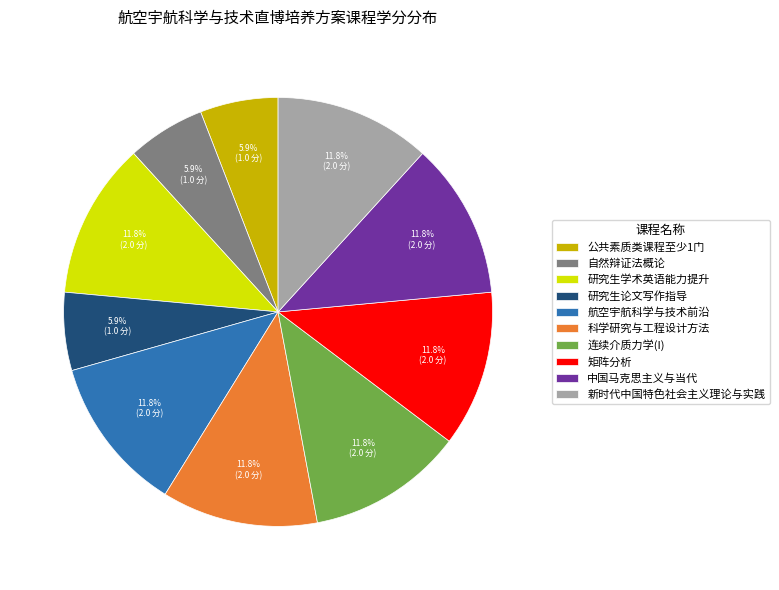

What percentage is the 研究生学术英语能力提升 slice, to the nearest percent?

12%